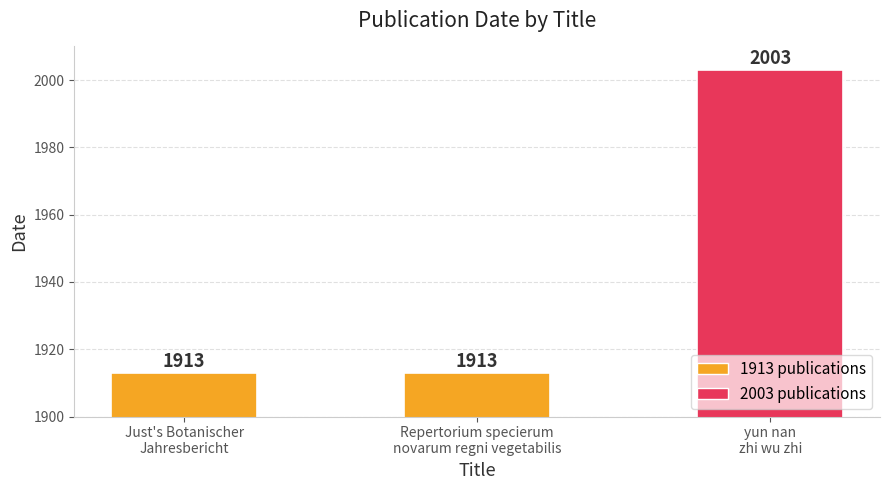

What is the value of the 2nd bar from the left?

1913